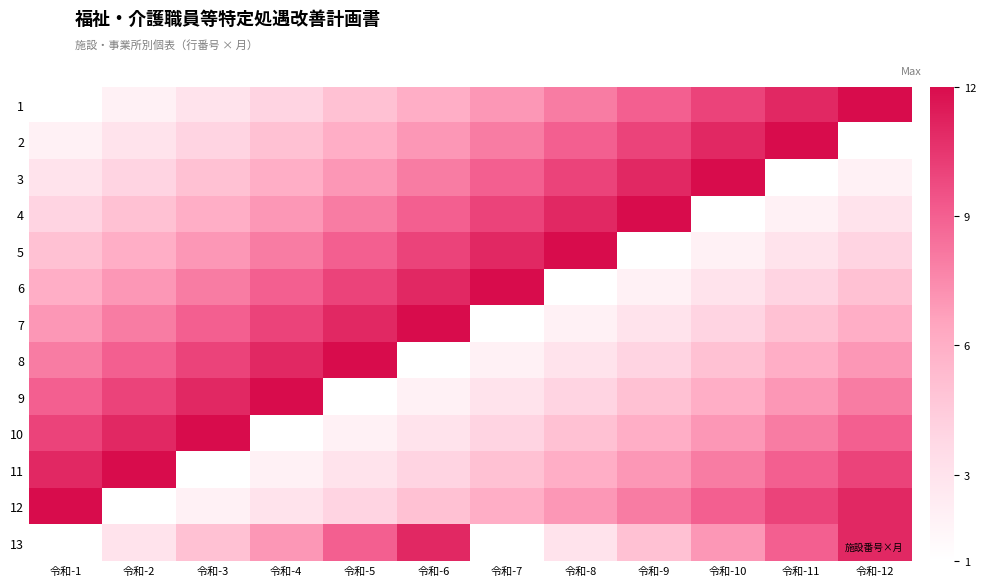

Count the number of categories in the chart.

12